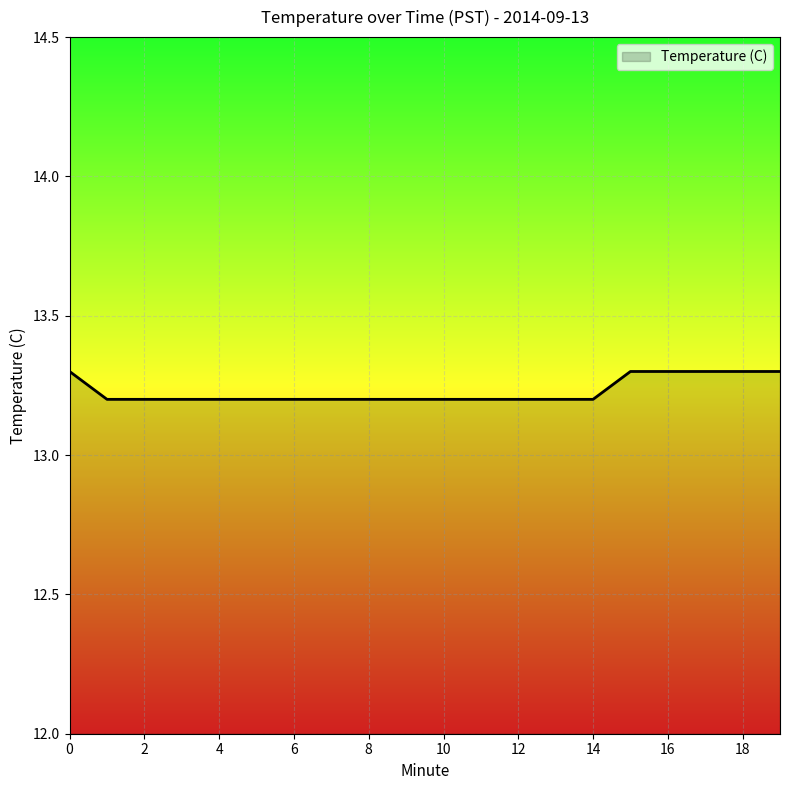

What is the smallest value displayed?

13.2